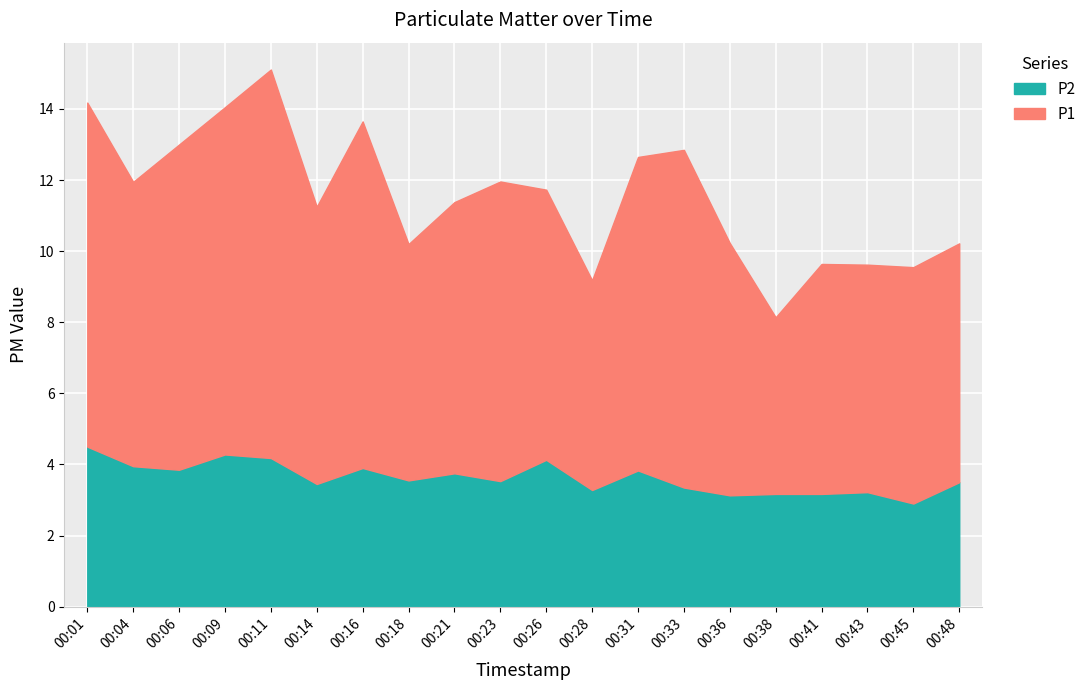

What is the difference between the second highest and second lowest values in the P2 series?

1.2